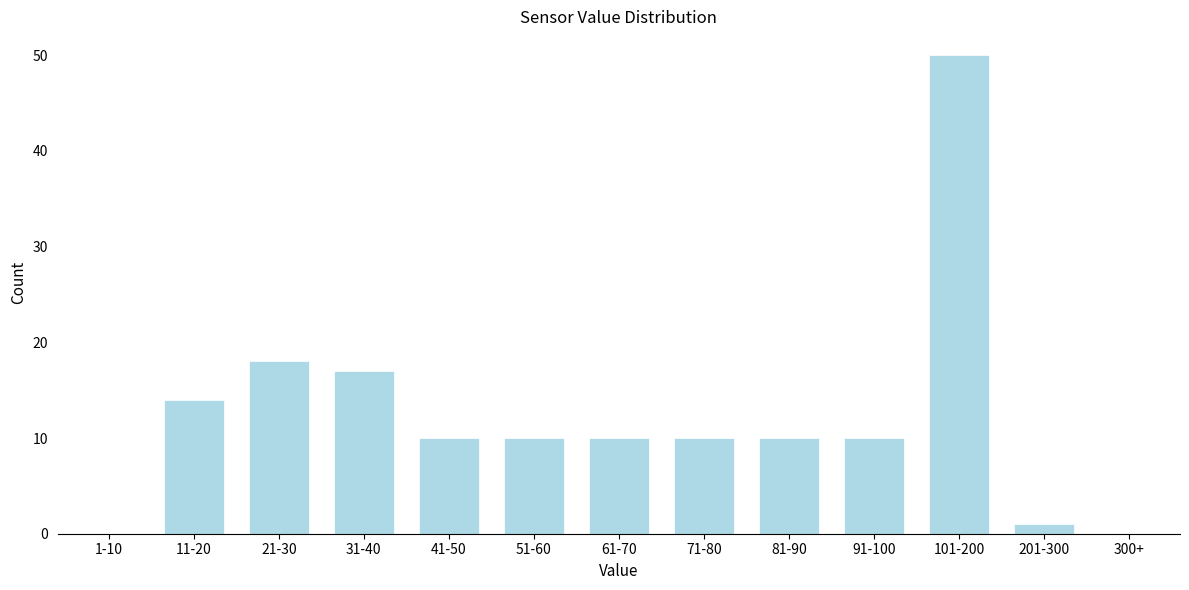

Reading left to right, transcribe all the data shown in this chart.

1-10=0	11-20=14	21-30=18	31-40=17	41-50=10	51-60=10	61-70=10	71-80=10	81-90=10	91-100=10	101-200=50	201-300=1	300+=0